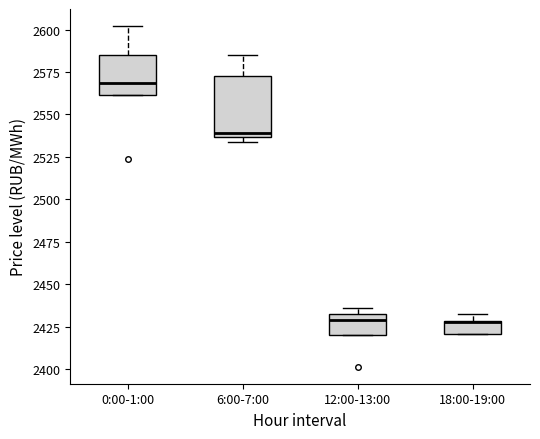

Where is the lower edge of the box for 12:00-13:00 on the y-axis? The values are not printed on the chart, so give them approximately, as read against the axis.

2420